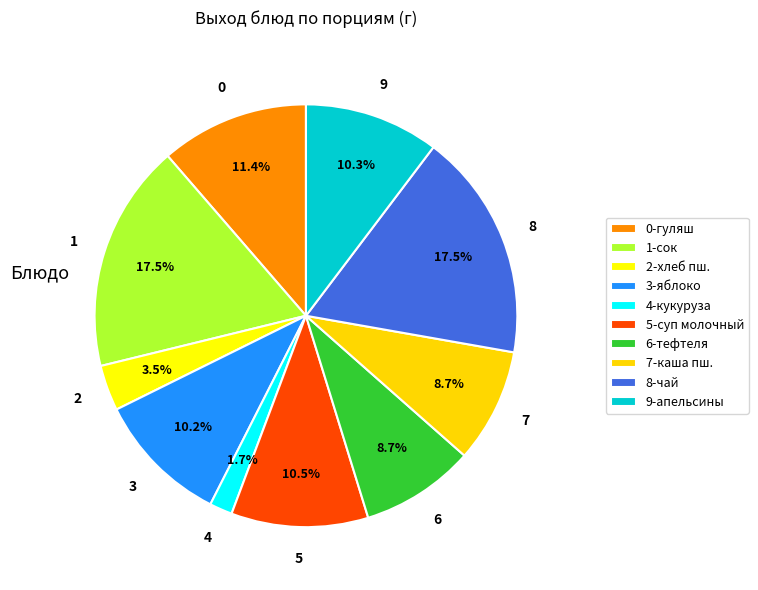

Is there a majority slice in this chart?

No